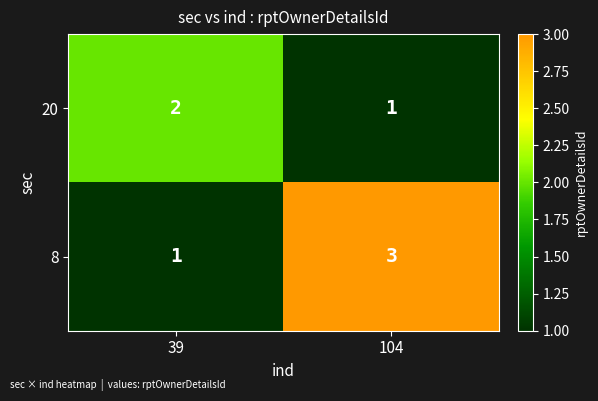

Which series has the widest spread of values?

8